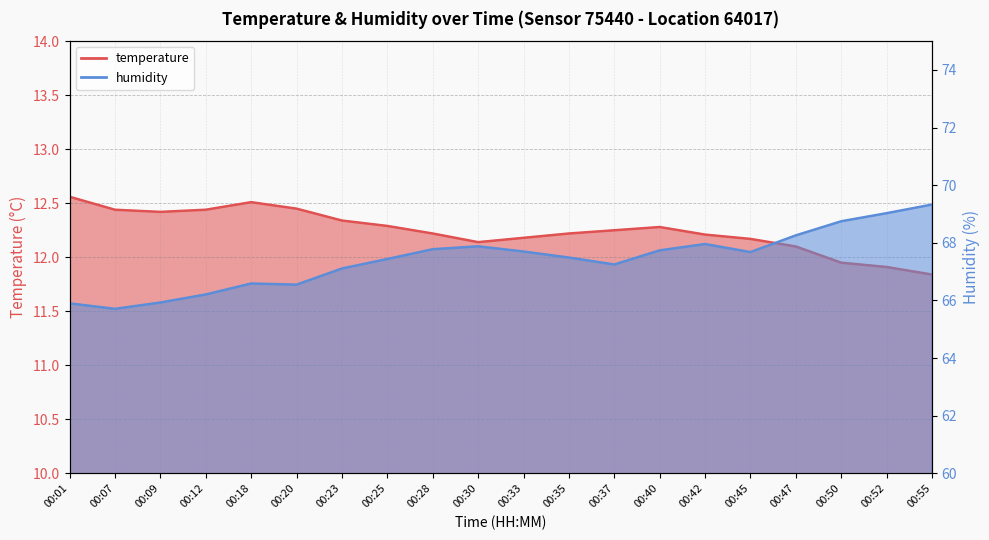

Does the chart display data point markers on the line(s)?

No